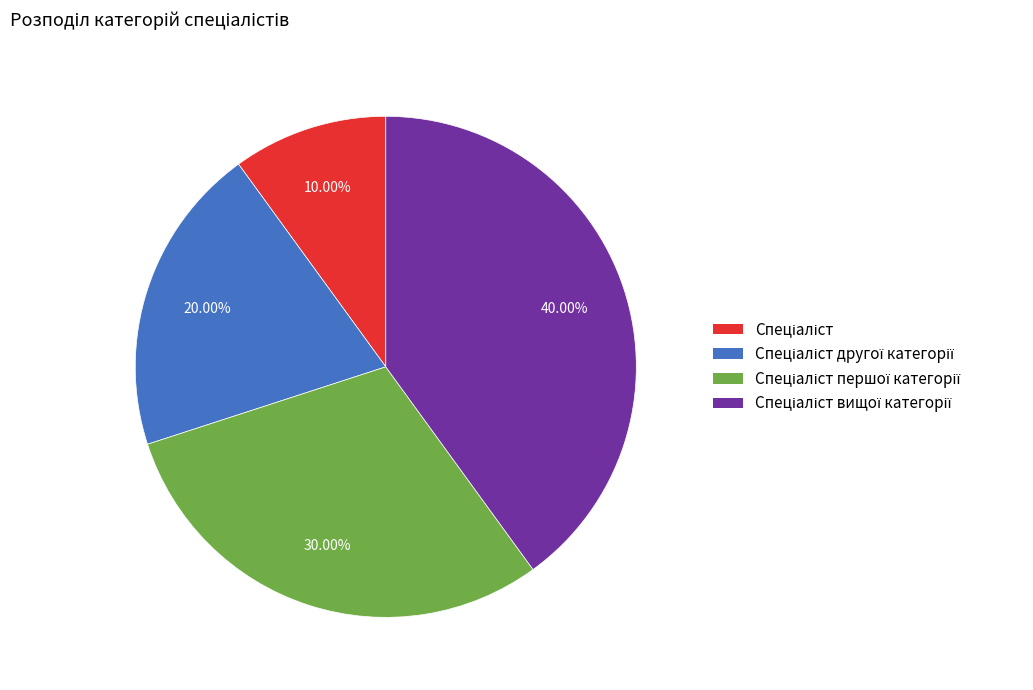

Is there a majority slice in this chart?

No